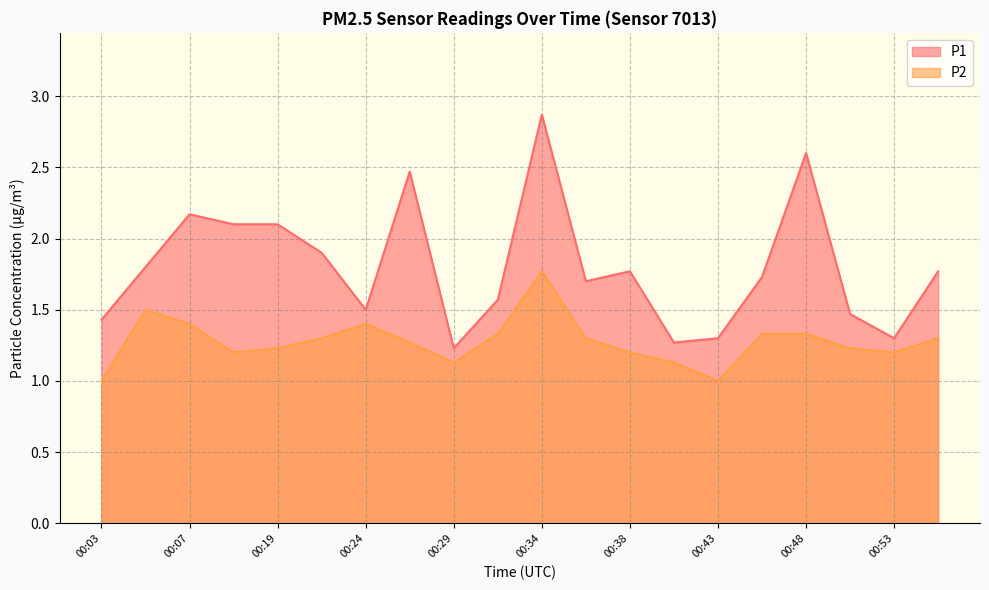

Reading left to right, transcribe all the data shown in this chart.

P1: 1.4	1.8	2.2	2.1	2.1	1.9	1.5	2.5	1.2	1.6	2.9	1.7	1.8	1.3	1.3	1.7	2.6	1.5	1.3	1.8
P2: 1.0	1.5	1.4	1.2	1.2	1.3	1.4	1.3	1.1	1.3	1.8	1.3	1.2	1.1	1.0	1.3	1.3	1.2	1.2	1.3